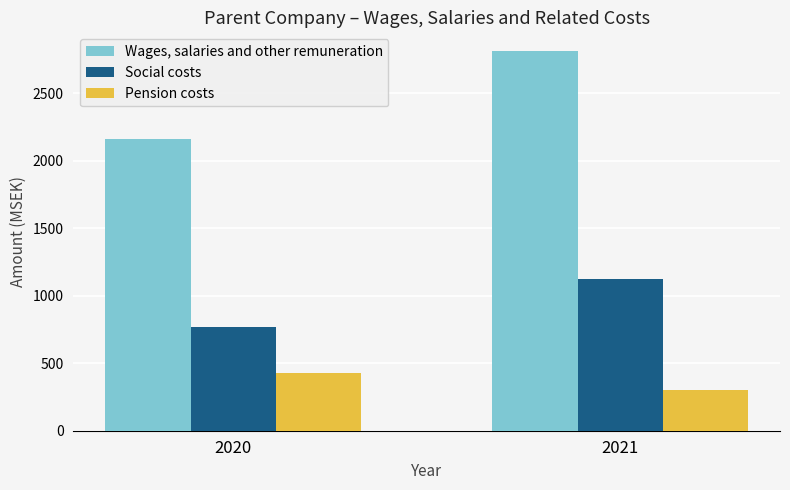

What is the average value of the Social costs series?

948